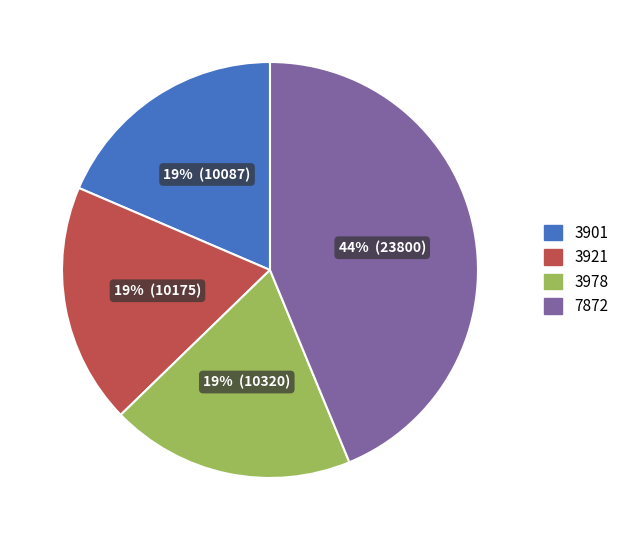

Is it true that 3978 is 26% of the pie?

False